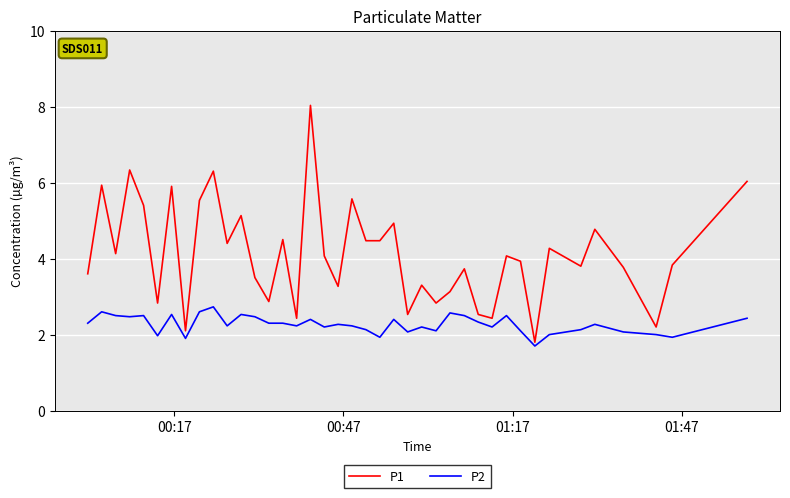

Which series has the widest spread of values?

P1